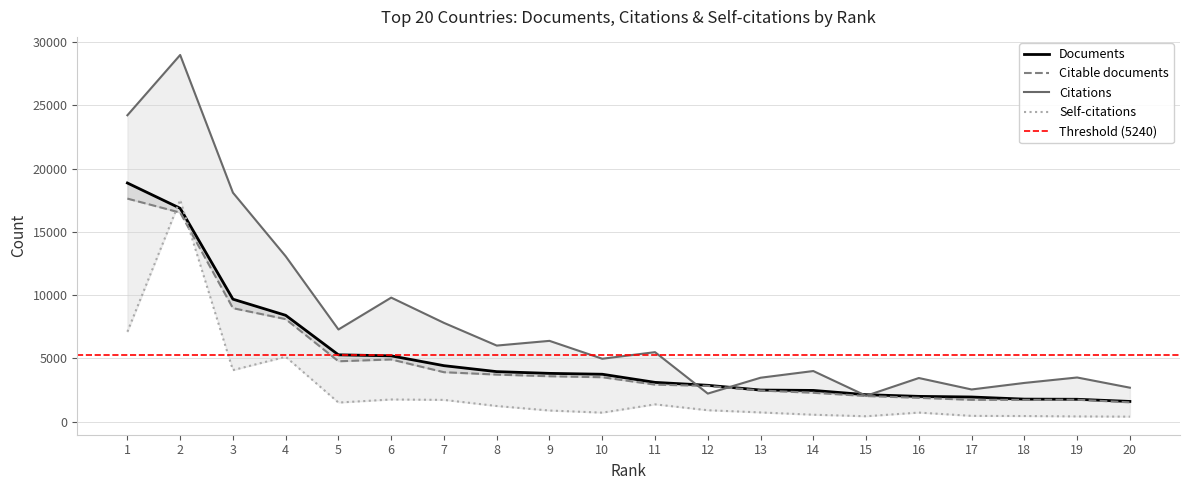

At which category does Self-citations reach its first local valley?

3